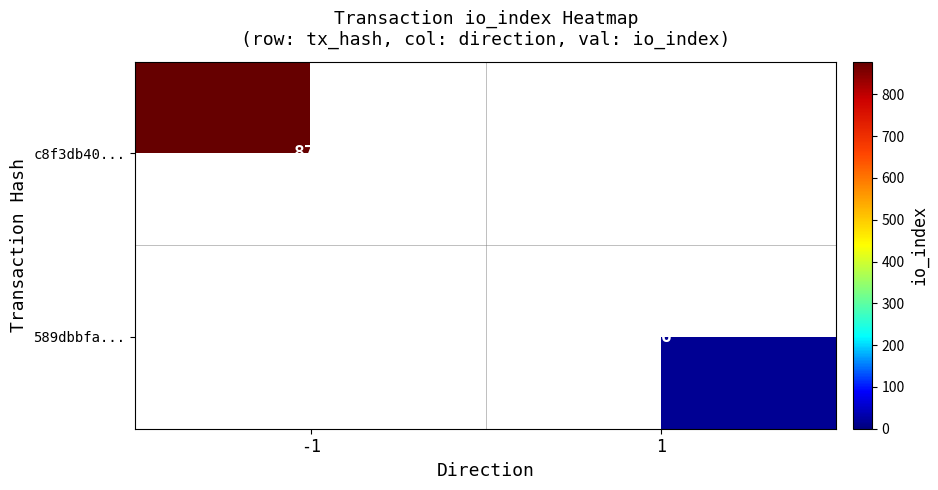

The value of c8f3db40... at -1 is 878. True or false?

True